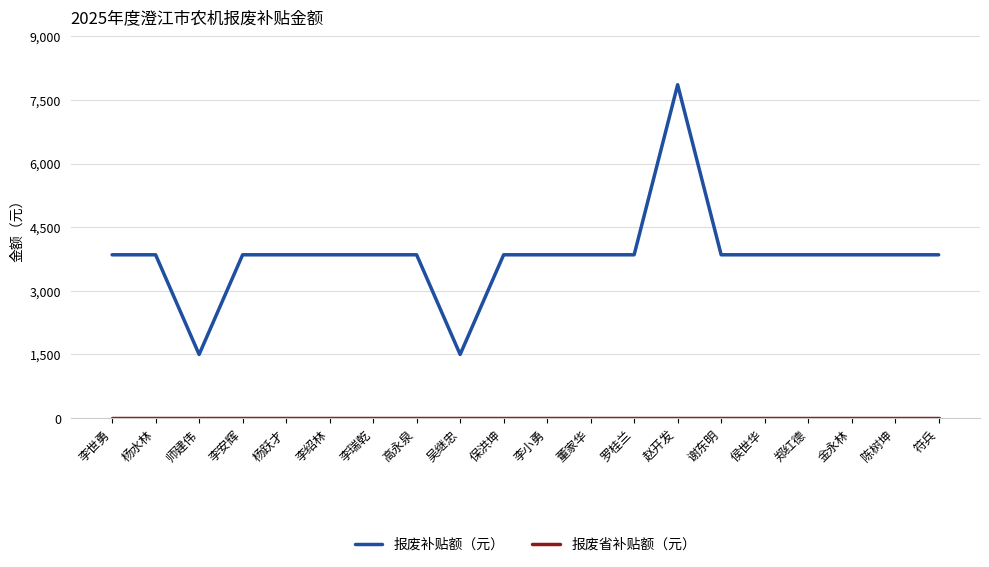

Is it true that 报废补贴额（元） equals 3850 at 李小勇?

True